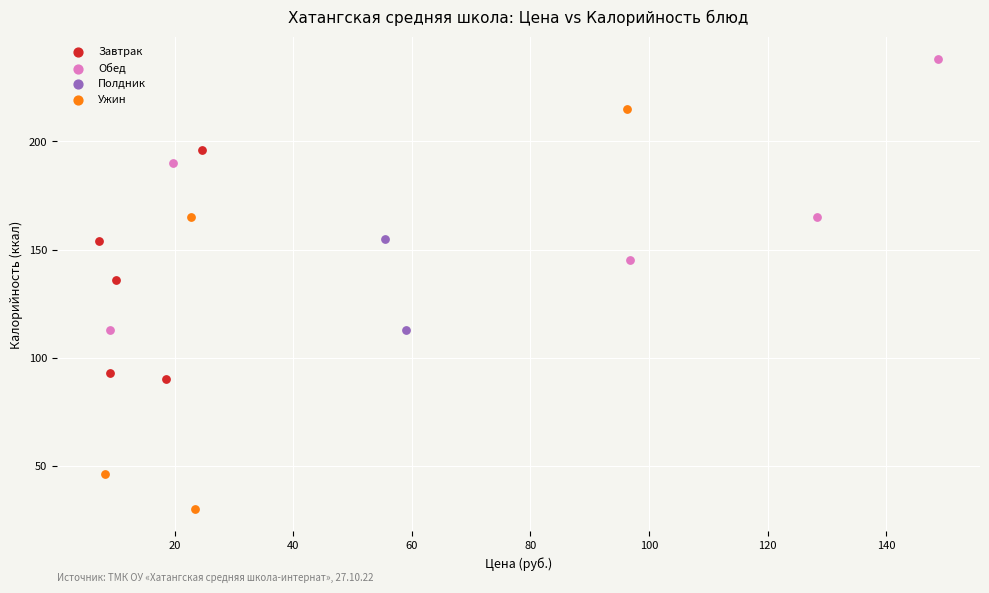

What are all the series names shown in the legend?

Завтрак, Обед, Полдник, Ужин